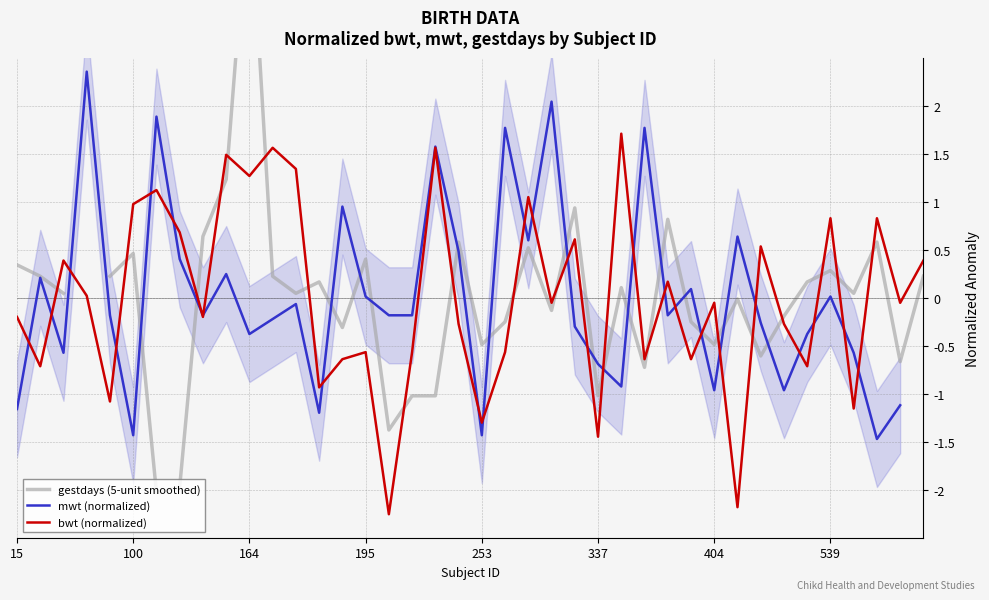

True or false: bwt (normalized) has a value of 1.7 at 100.

False